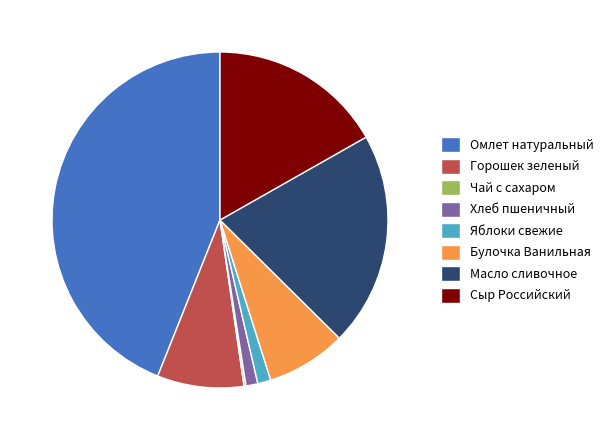

What is the largest slice in the pie chart?

Омлет натуральный